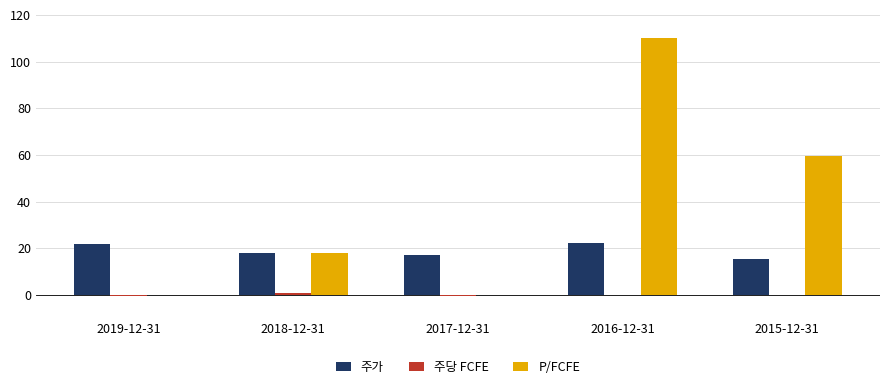

At which category does the chart reach its peak across all series?

2016-12-31